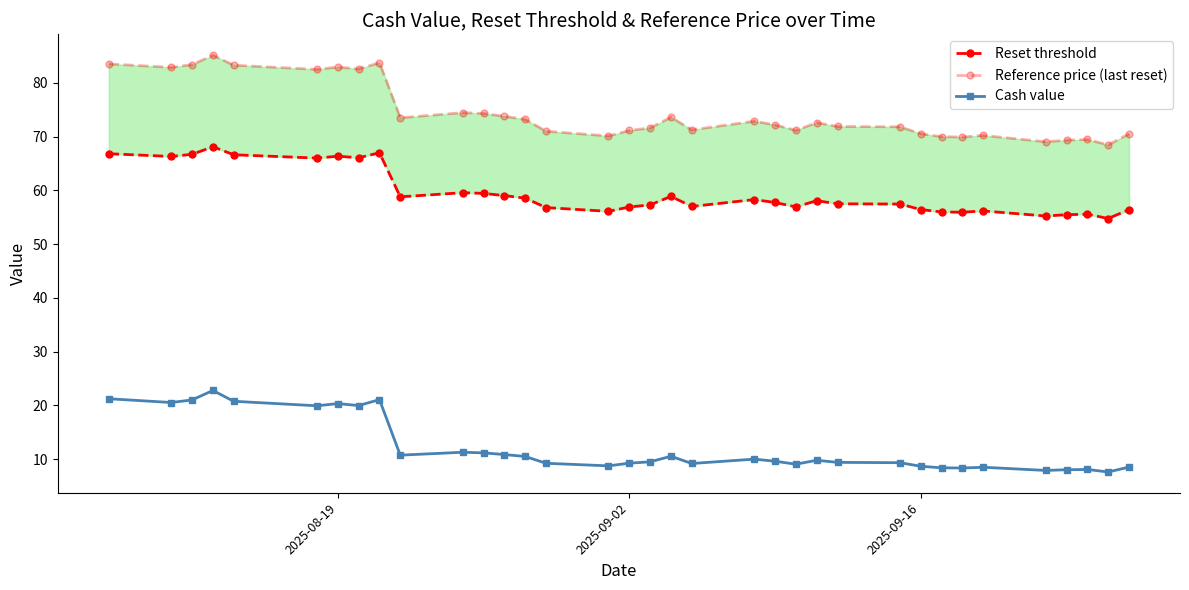

True or false: Cash value has more than 2 points higher than both neighbors.

True